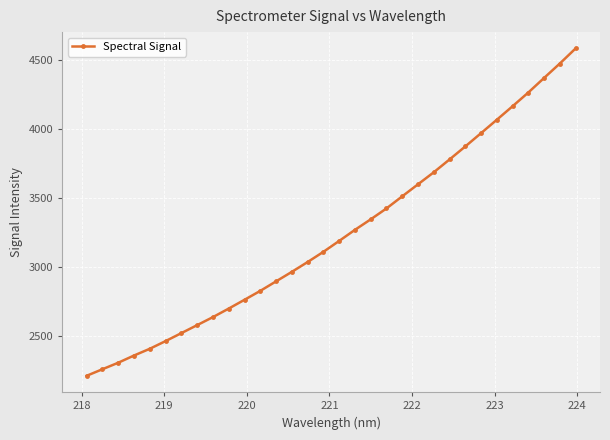

What is the average value?

3237.2